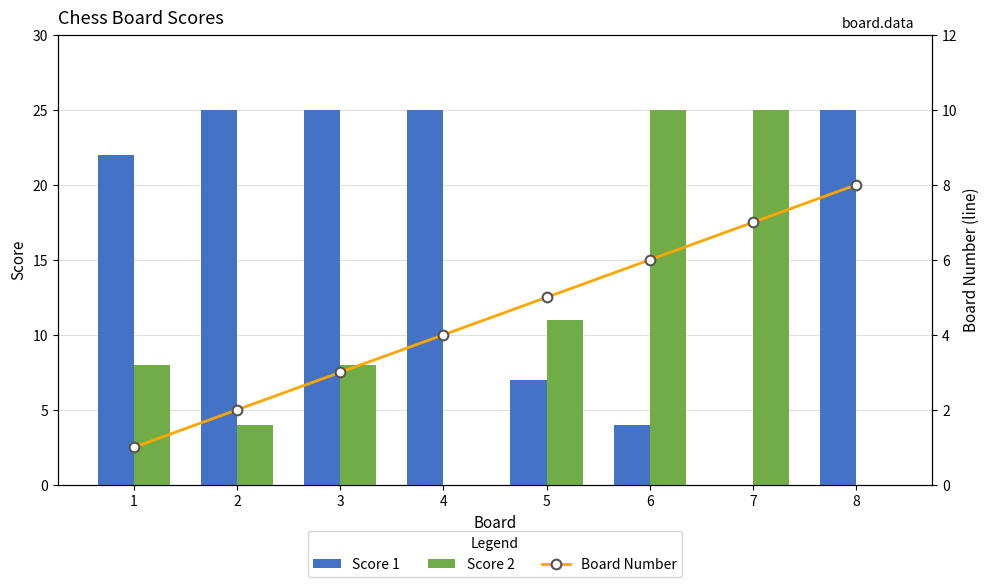

List the labels in order of Board Number value, largest first.

8, 7, 6, 5, 4, 3, 2, 1